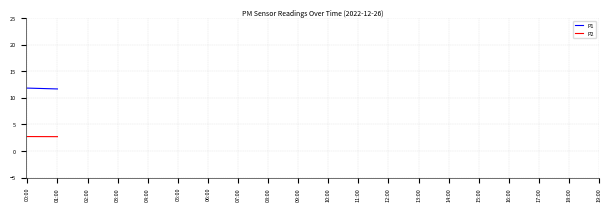

True or false: P1 and P2 intersect in this chart.

False